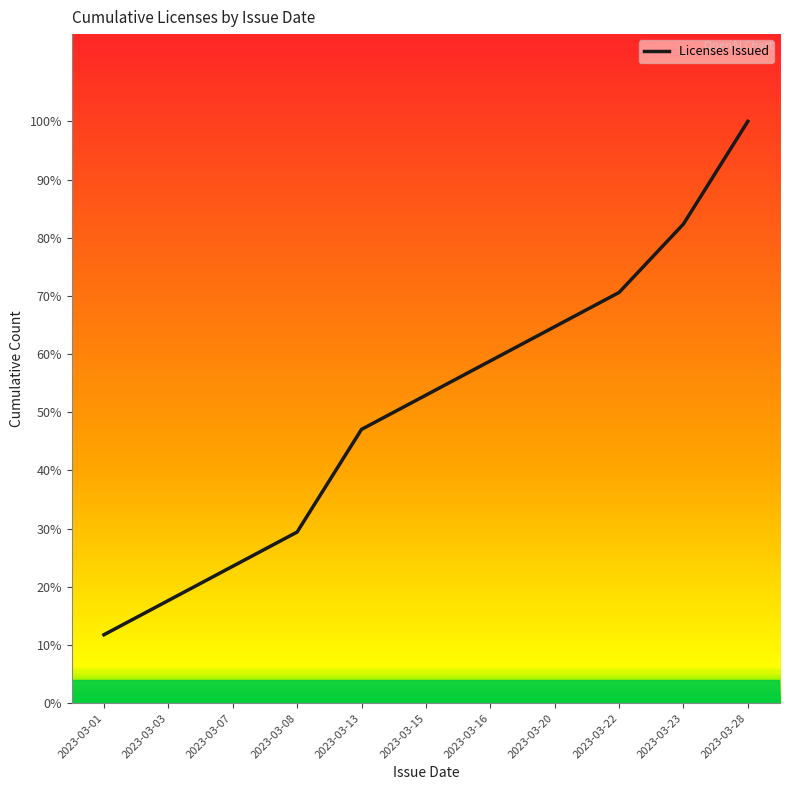

Where is the data nearest to the value 9?

2023-03-15